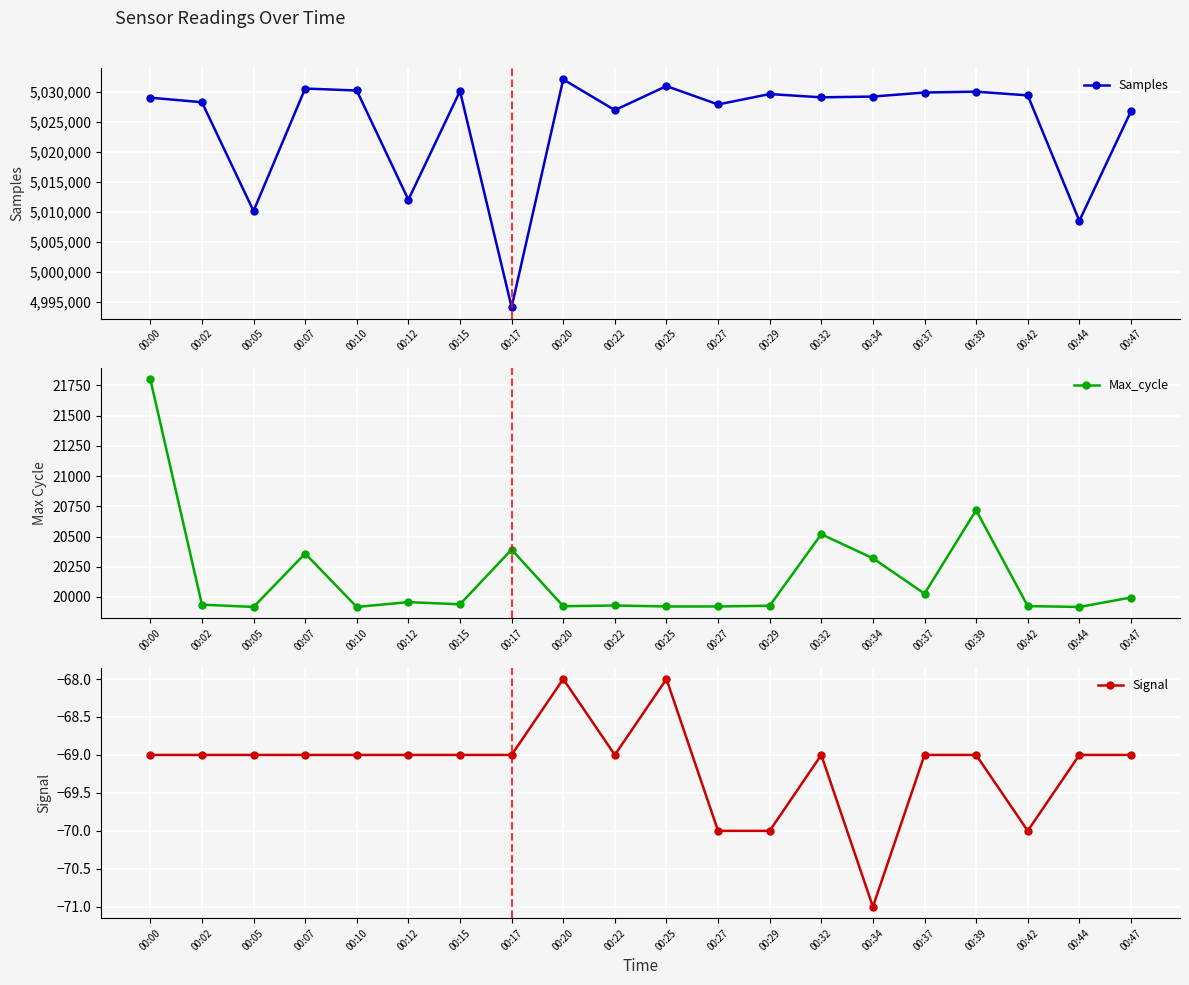

True or false: Max_cycle has a value of 19921 at 00:27.

True